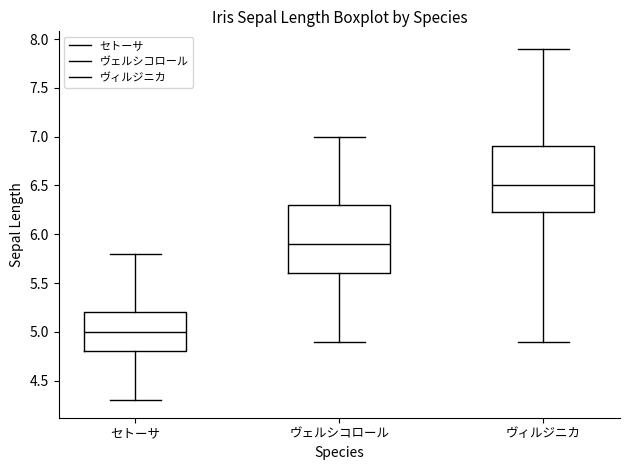

Reading left to right, transcribe this box plot: for each box, give where its median line is, the range the box spans, and where its two whiskers end, as read against the y-axis. The values are not printed on the chart, so give them approximately, as read against the axis.

セトーサ: median 5.00, box 4.80 to 5.20, whiskers 4.30 to 5.80
ヴェルシコロール: median 5.90, box 5.60 to 6.30, whiskers 4.90 to 7.00
ヴィルジニカ: median 6.50, box 6.25 to 6.90, whiskers 4.90 to 7.90